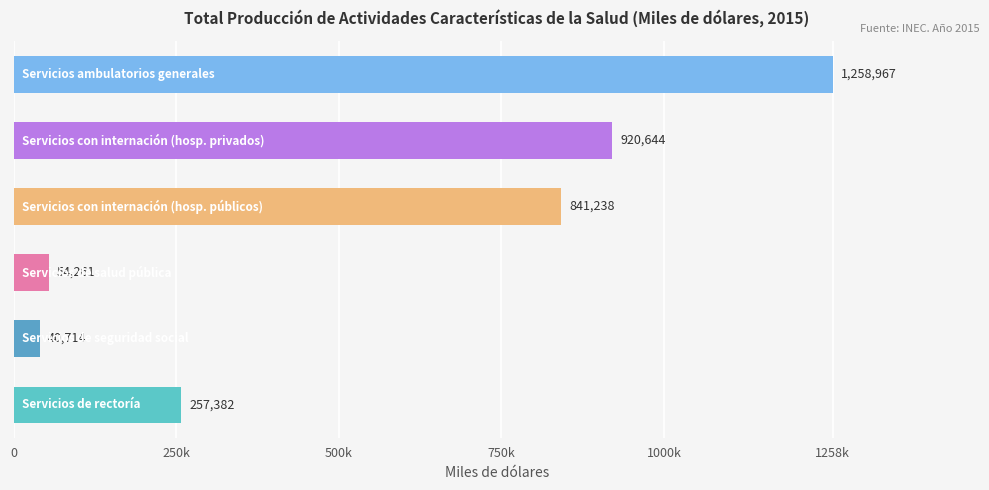

What is the greatest value displayed?

1258967